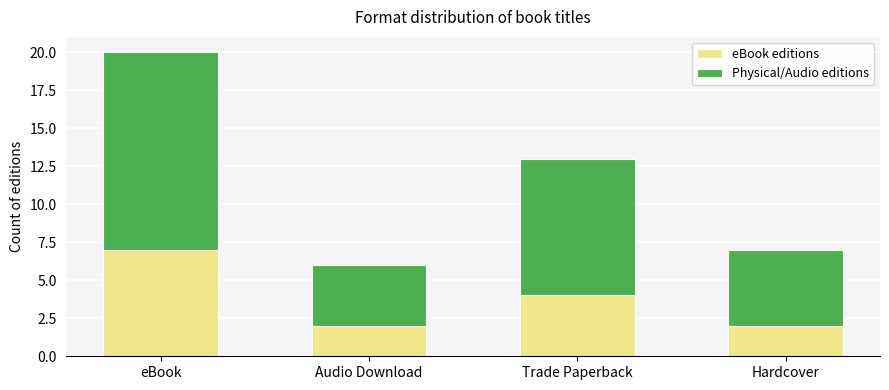

The eBook editions series shows 2 at Hardcover. True or false?

True